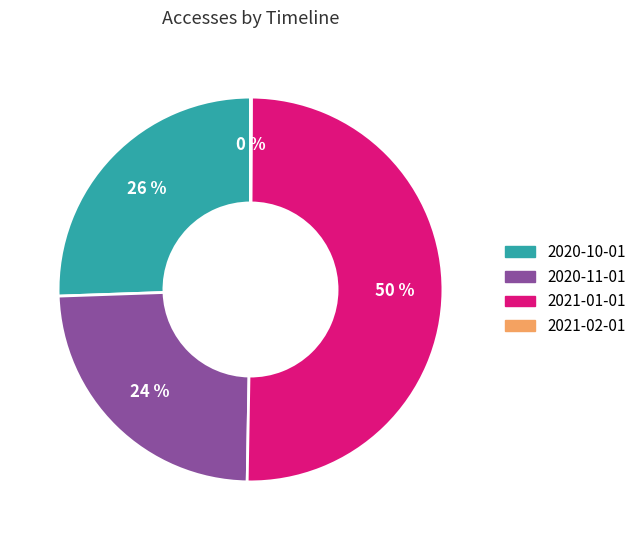

To the nearest percent, what is the average slice percentage?

25%